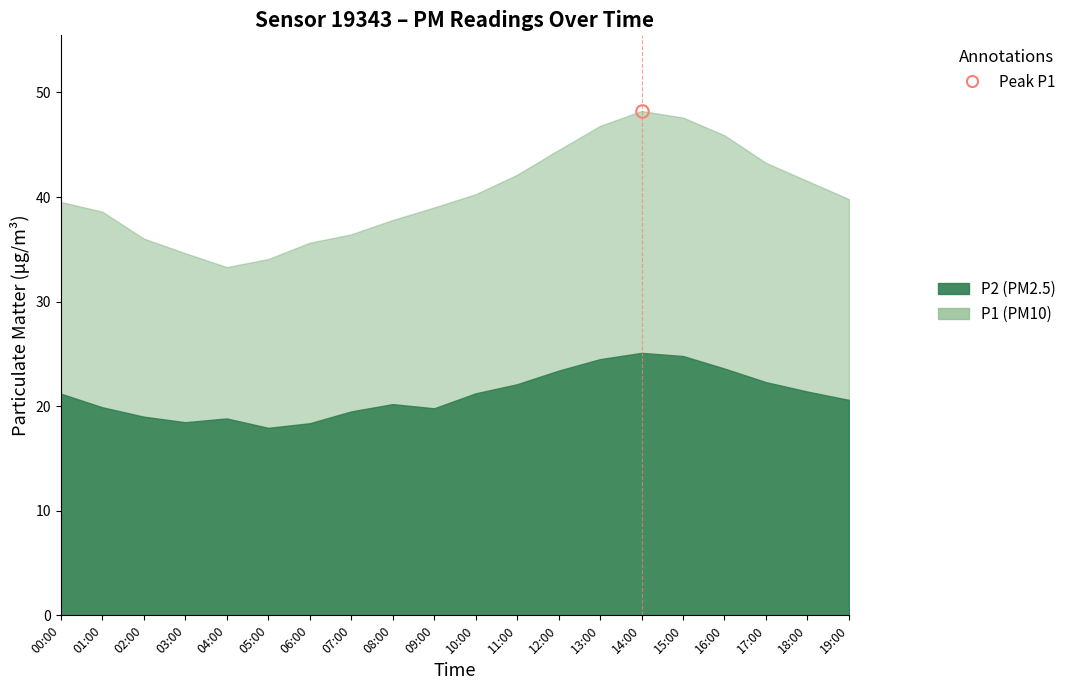

Between 18:00 and 01:00, which is larger?

18:00